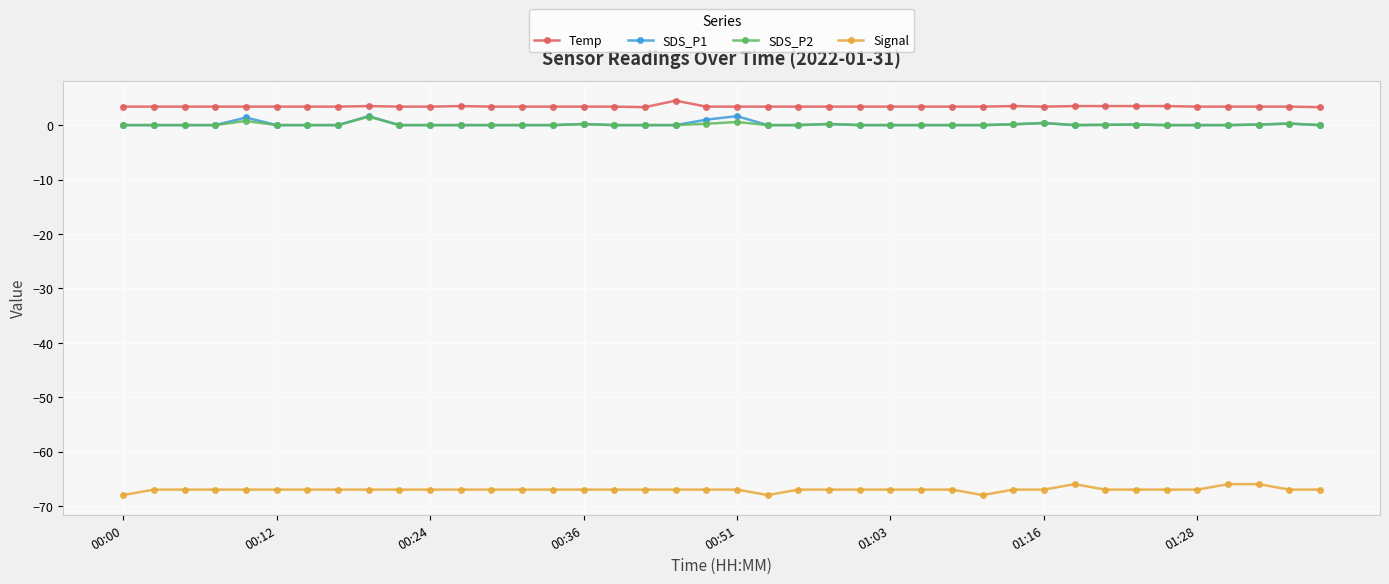

True or false: SDS_P1 and Temp intersect in this chart.

False